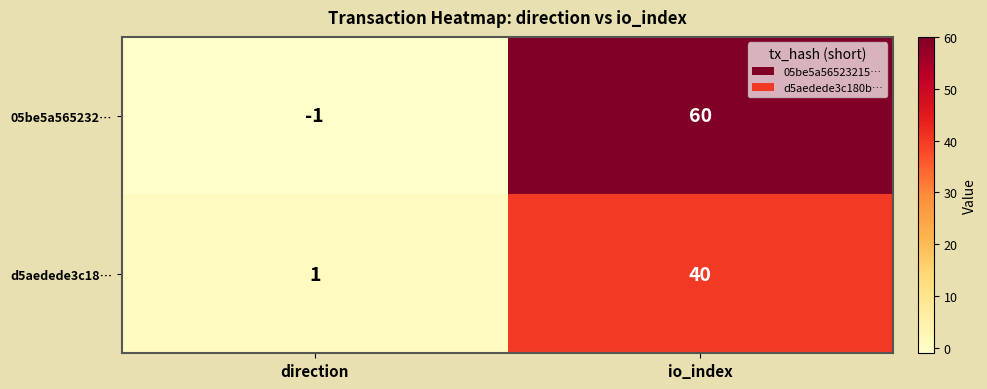

Reading right to left, what are all the values shown in this chart?

05be5a565232…: 60	-1
d5aedede3c18…: 40	1